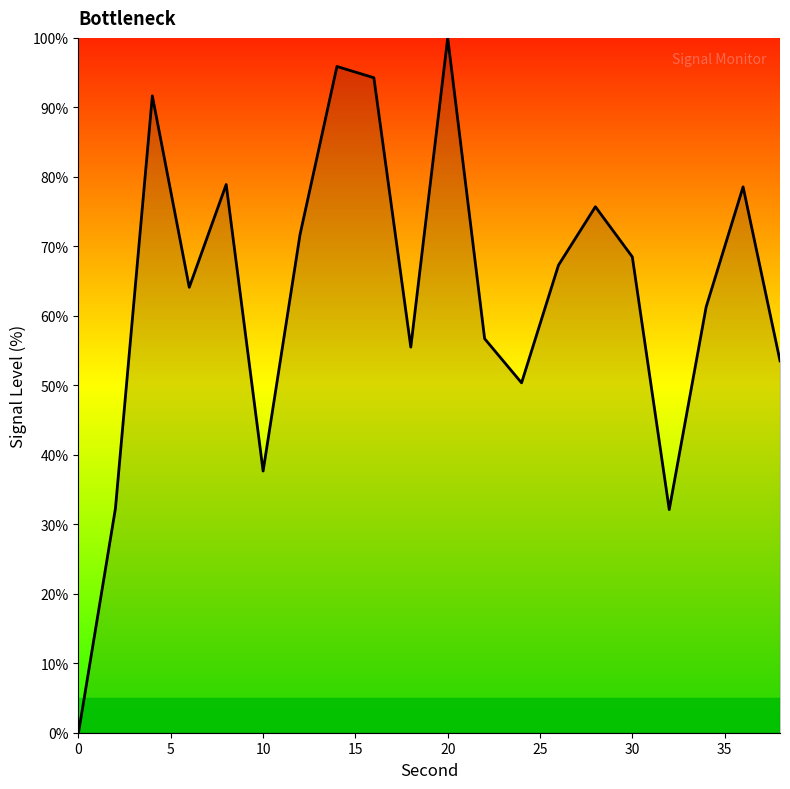

What is the sum of all values?

1265.9